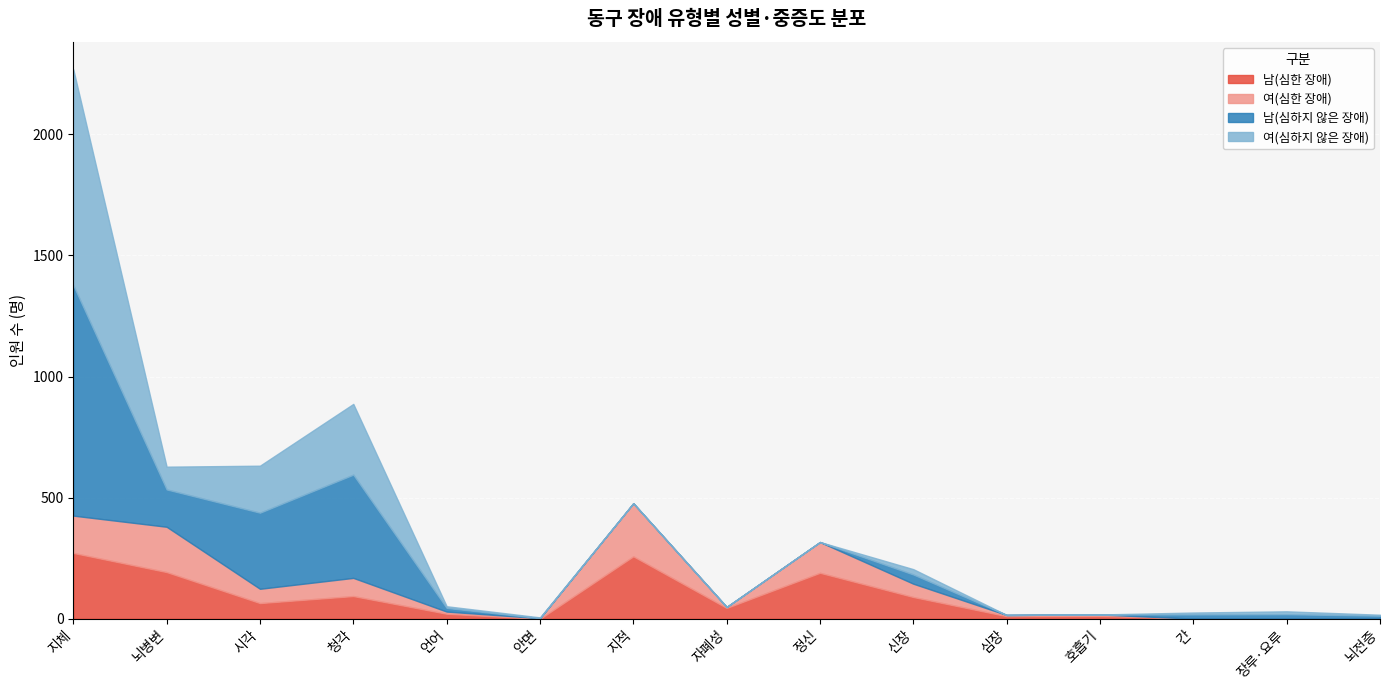

The value of 남(심한 장애) at 정신 is 190. True or false?

True